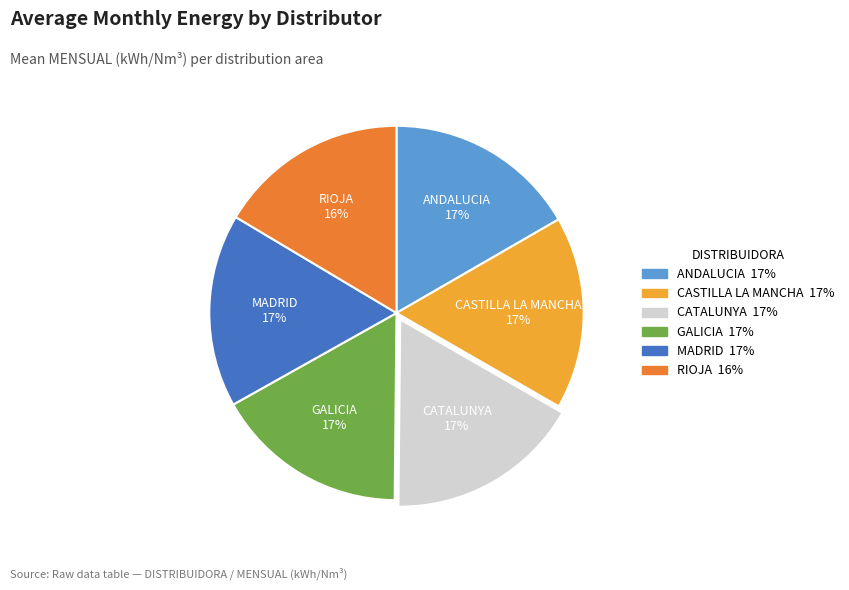

To the nearest percent, what is the average slice percentage?

17%